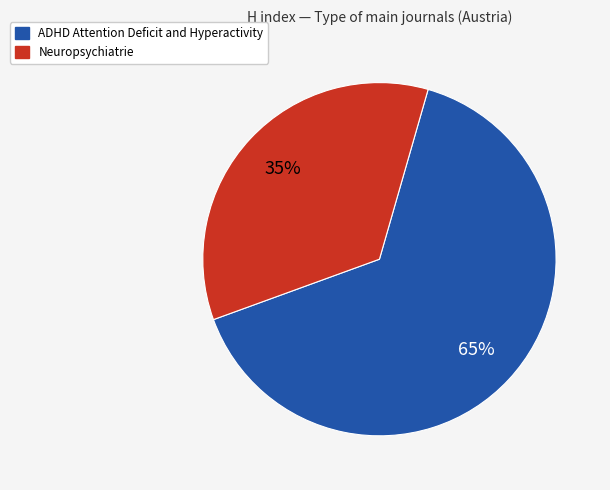

How many segments does this pie chart have?

2